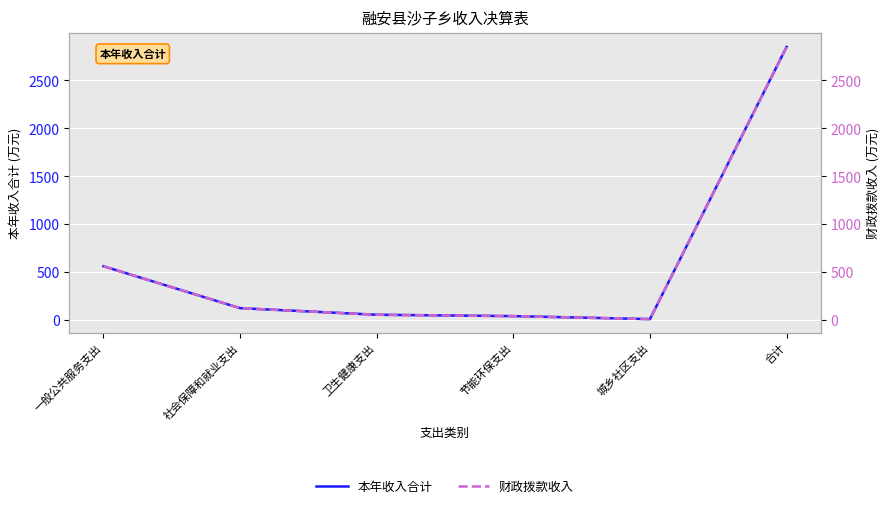

Reading left to right, transcribe all the data shown in this chart.

本年收入合计: 561.5	124.2	55.5	41.1	10.0	2849.5
财政拨款收入: 561.5	124.2	55.5	41.1	10.0	2849.5